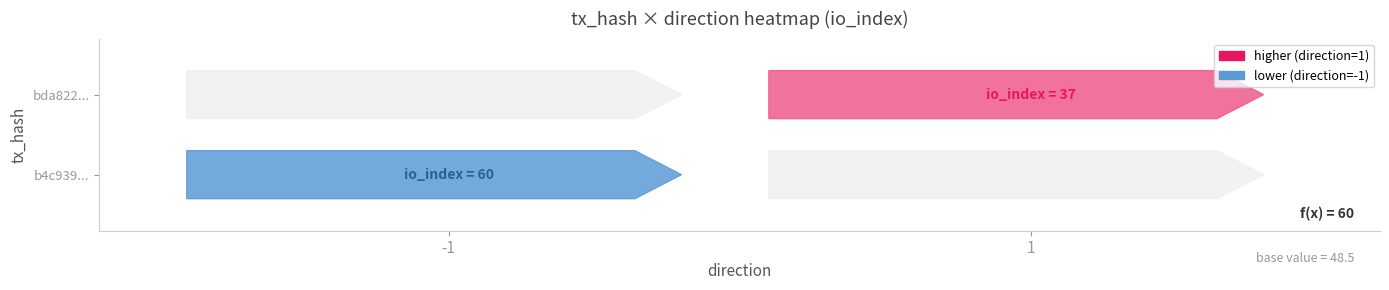

True or false: b4c939... has a value of 25 at io_index.

False